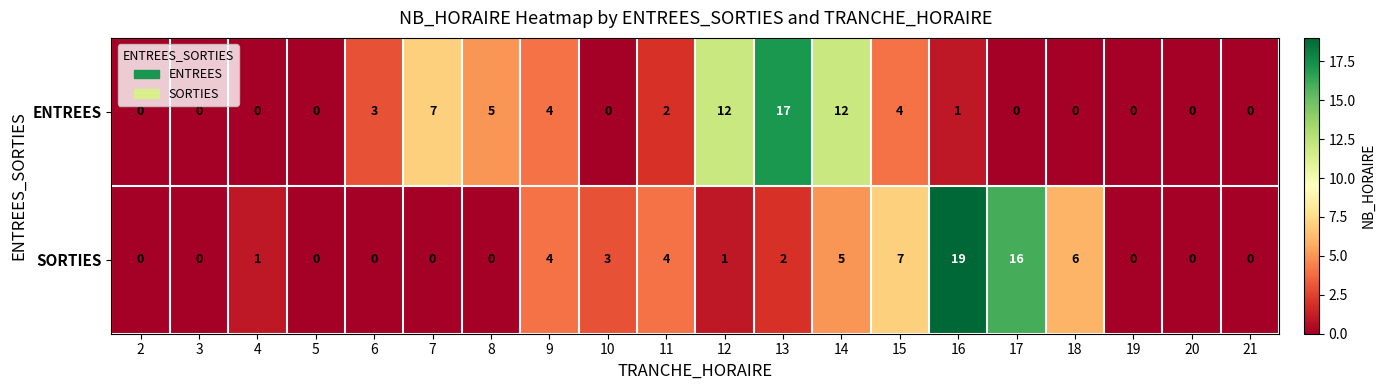

What is the difference between the maximum and minimum values in the SORTIES series?

19